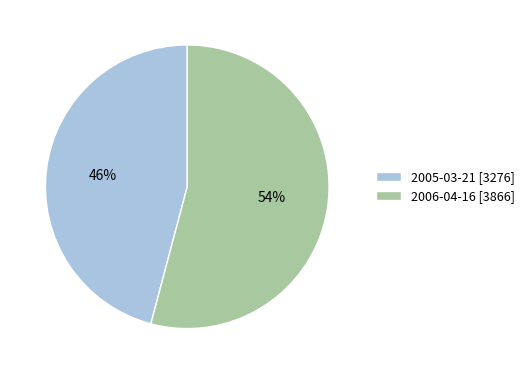

Is there any slice that represents more than half of the pie?

Yes